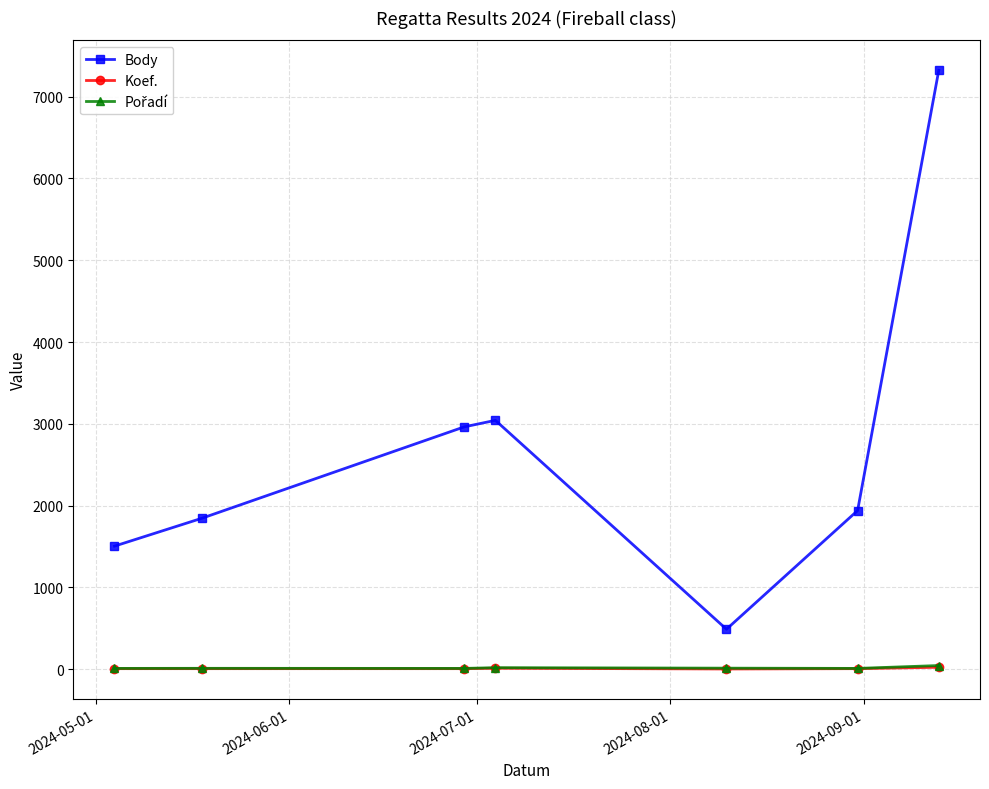

How many lines are shown in the chart?

3